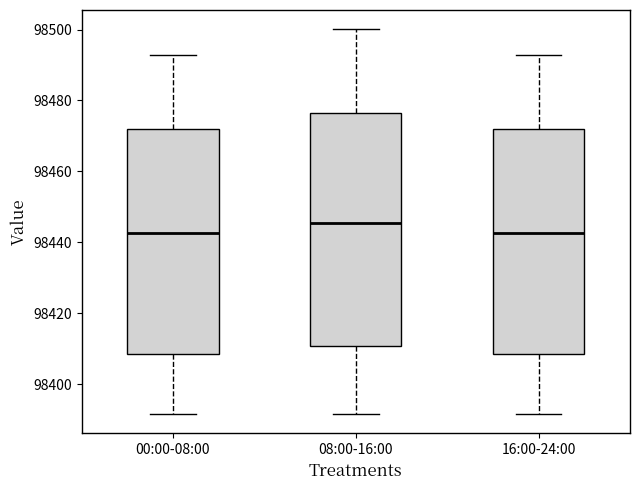

Which box is the tallest, from its lower edge to its upper edge?

08:00-16:00